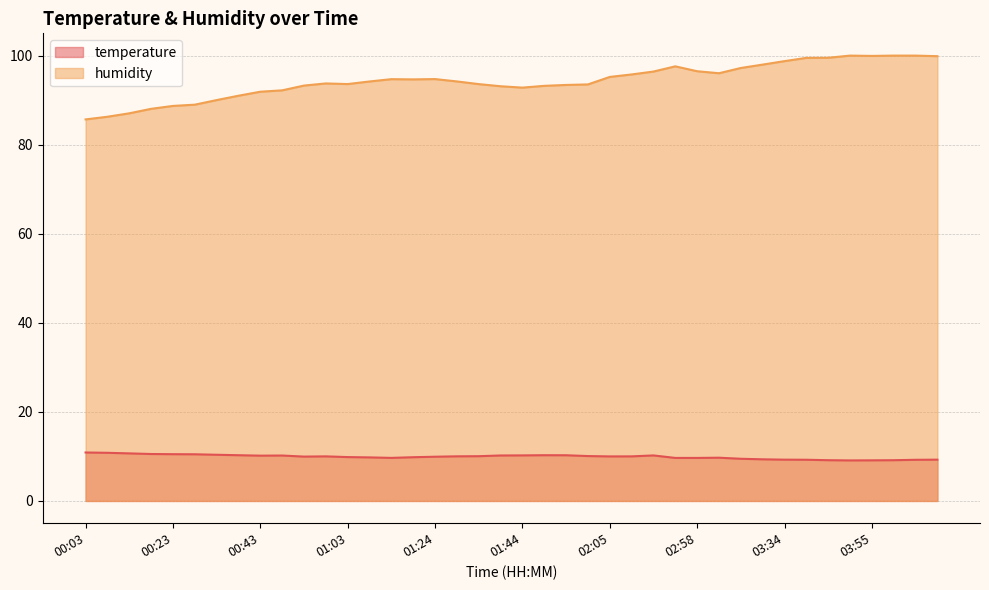

Reading left to right, what are all the values shown in this chart?

temperature: 10.9	10.8	10.7	10.5	10.5	10.5	10.4	10.3	10.2	10.2	10.0	10.0	9.8	9.8	9.7	9.8	9.9	10.0	10.1	10.2	10.2	10.3	10.3	10.1	10.0	10.0	10.2	9.7	9.7	9.7	9.5	9.3	9.3	9.2	9.2	9.1	9.1	9.2	9.2	9.3
humidity: 85.7	86.3	87.0	88.0	88.7	89.0	90.0	91.0	91.9	92.2	93.3	93.8	93.6	94.2	94.7	94.7	94.7	94.2	93.6	93.1	92.8	93.2	93.4	93.5	95.2	95.8	96.4	97.6	96.5	96.0	97.2	98.0	98.8	99.5	99.5	100.0	99.9	100.0	100.0	99.9